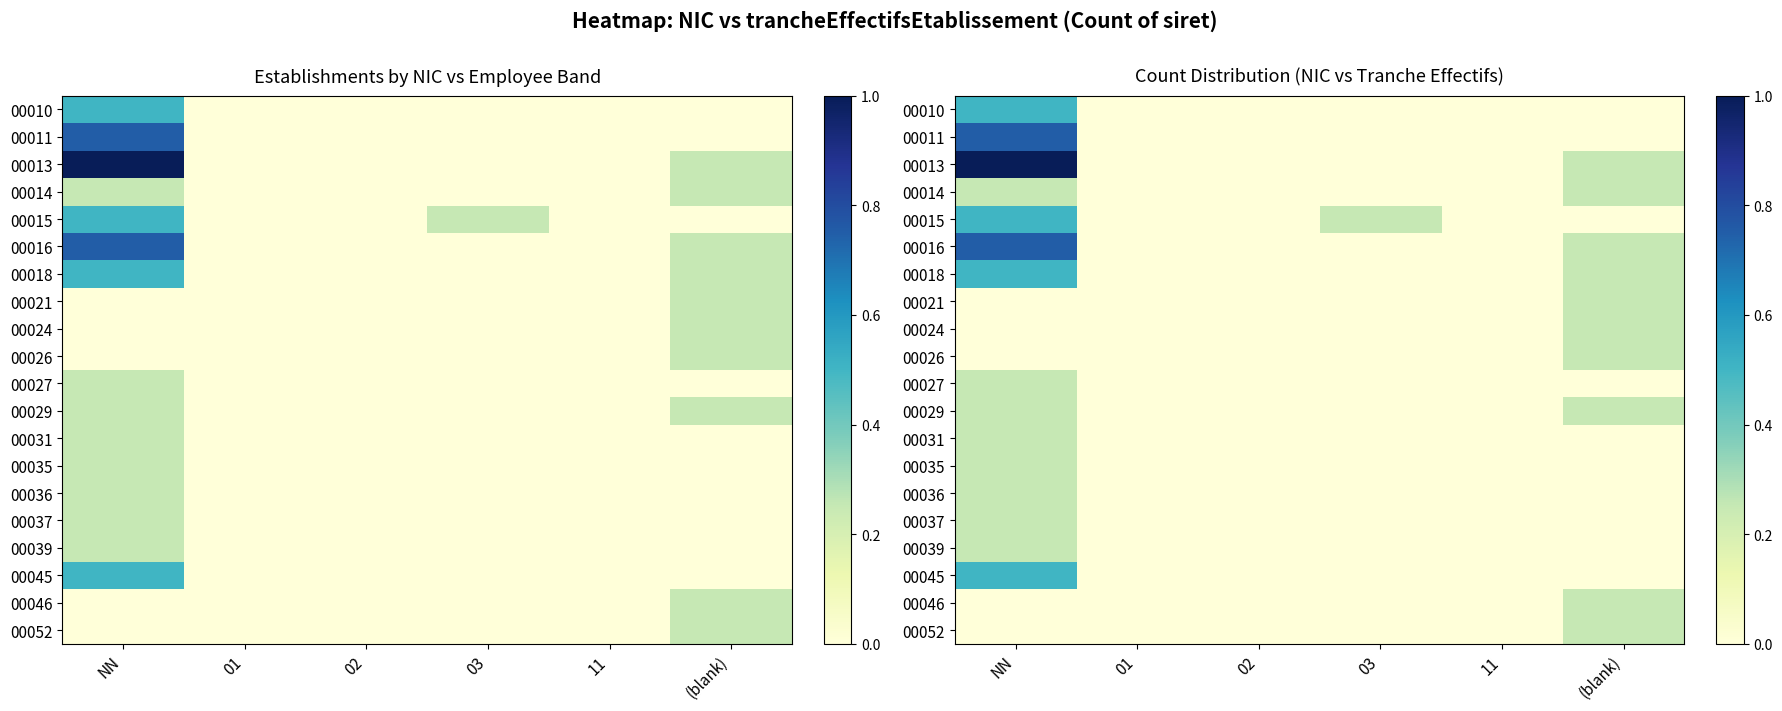

What is the maximum value shown in the chart?

1.0